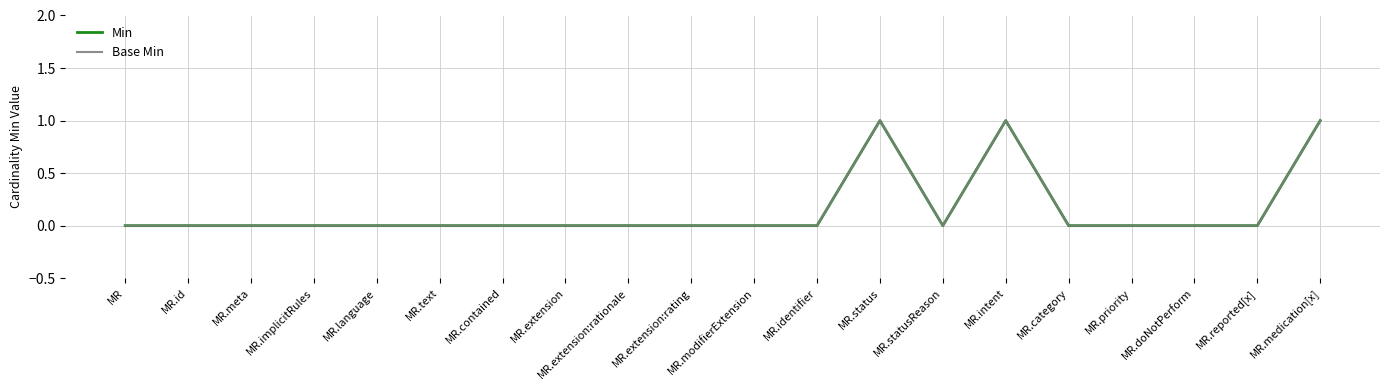

At which category is the sum across all series the highest?

MR.status